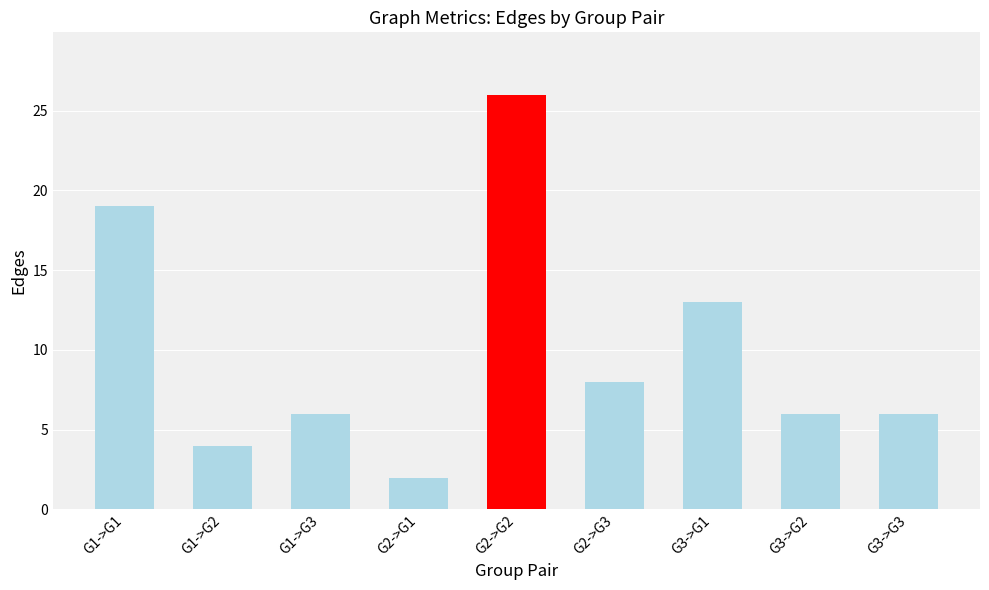

What is the label of the 6th bar from the right?

G2->G1